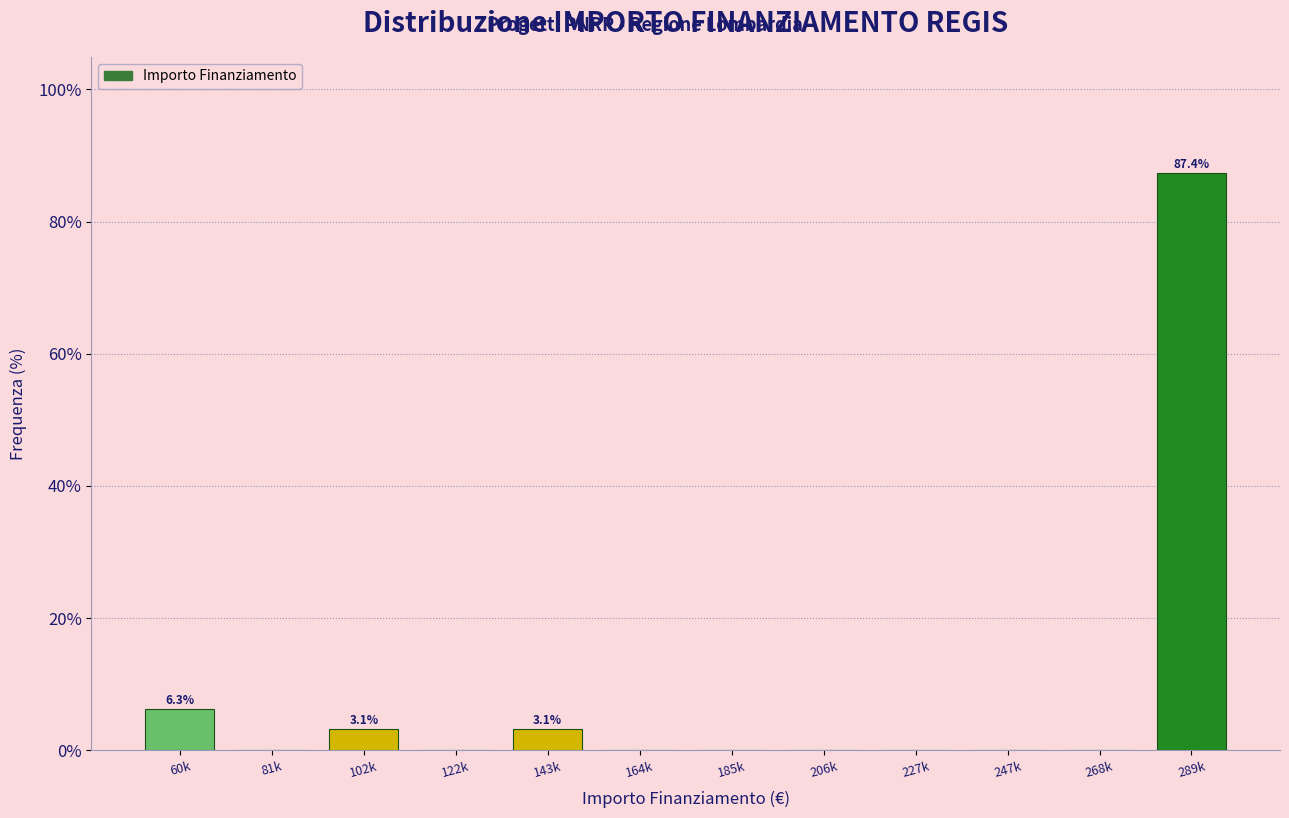

Reading left to right, transcribe all the data shown in this chart.

60k=6.3	81k=0.0	102k=3.1	122k=0.0	143k=3.1	164k=0.0	185k=0.0	206k=0.0	227k=0.0	247k=0.0	268k=0.0	289k=87.4